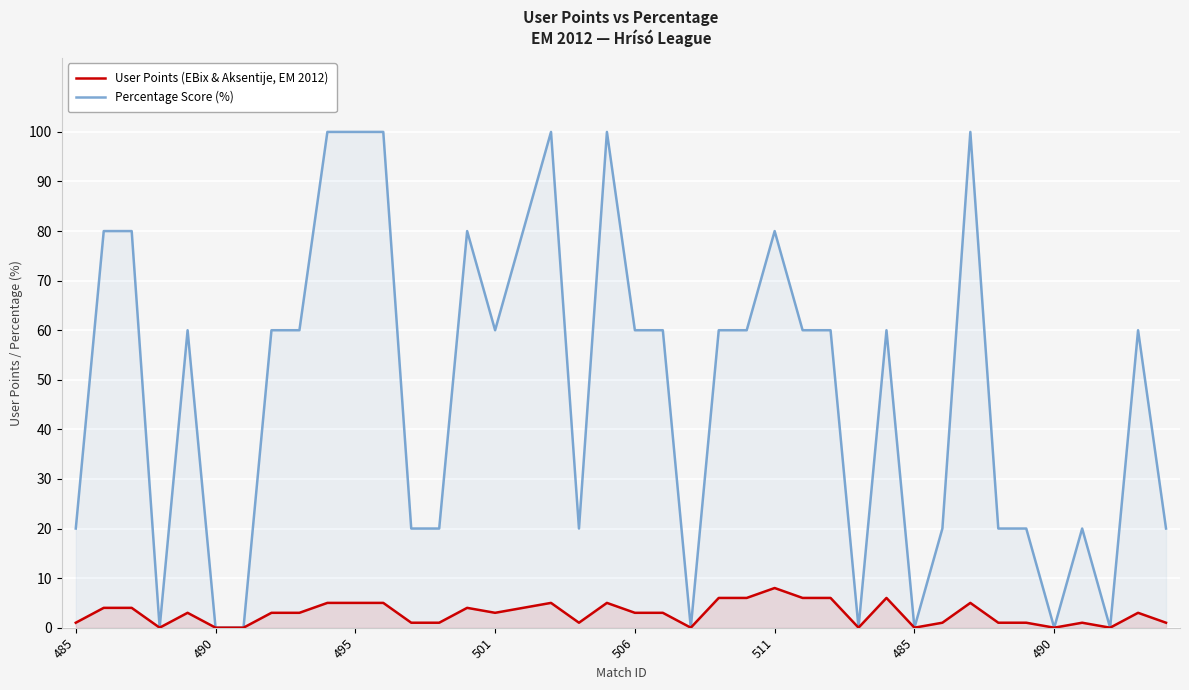

What is the difference between the second highest and second lowest values in the User Points (EBix & Aksentije, EM 2012) series?

6